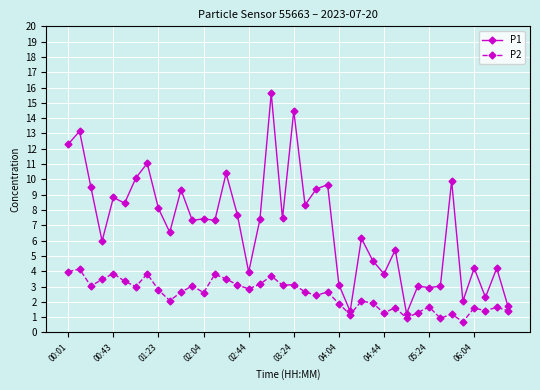

What are all the series names shown in the legend?

P1, P2